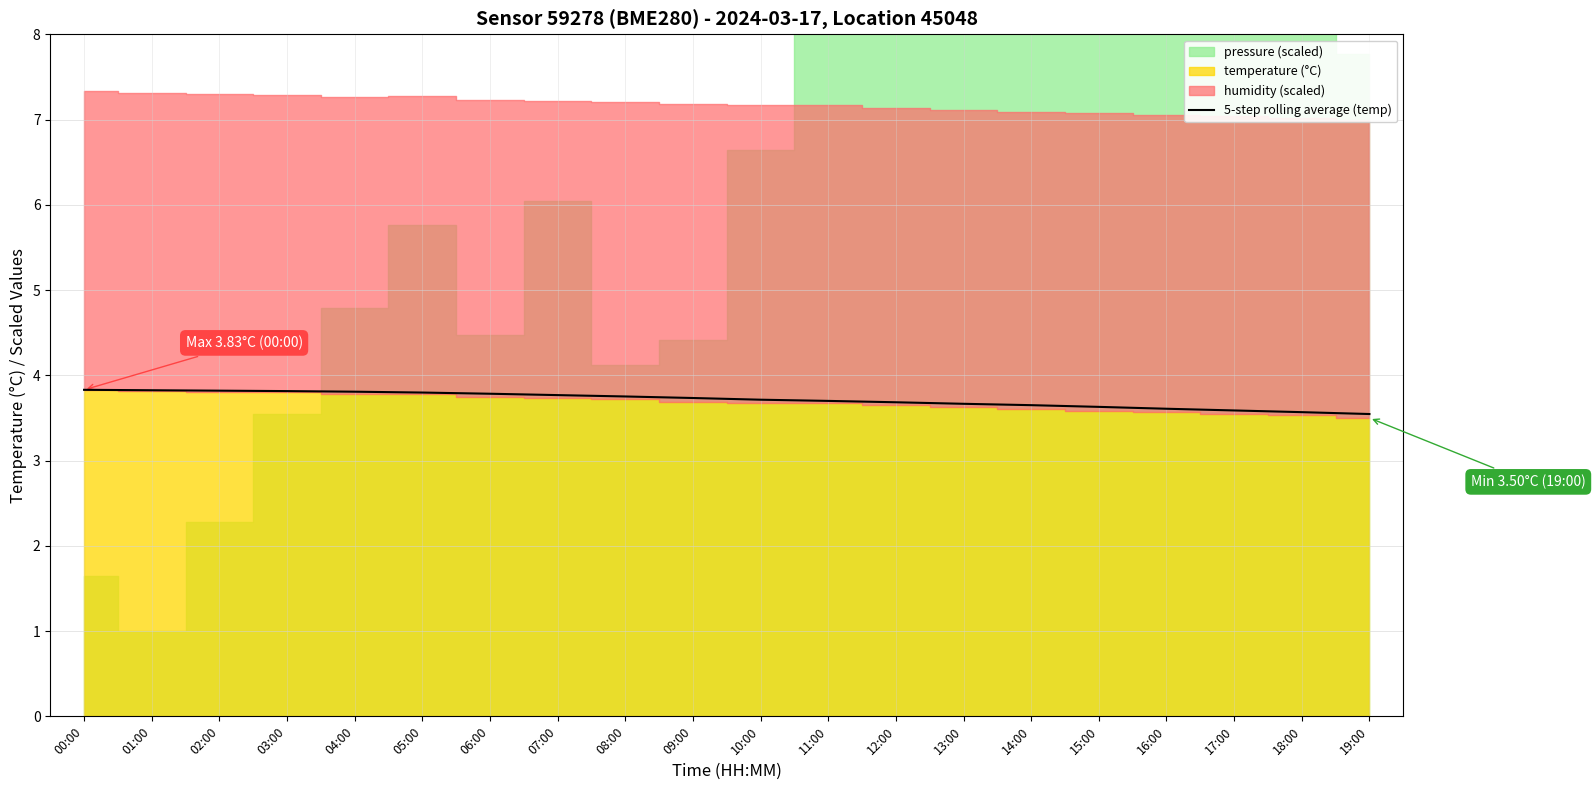

Where is the data nearest to the value 3?

19:00